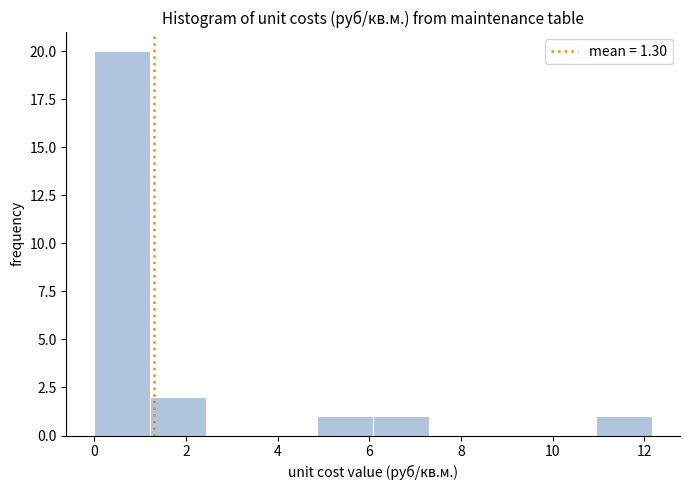

Over which range of the x-axis is the bar tallest?

0.0 to 1.2